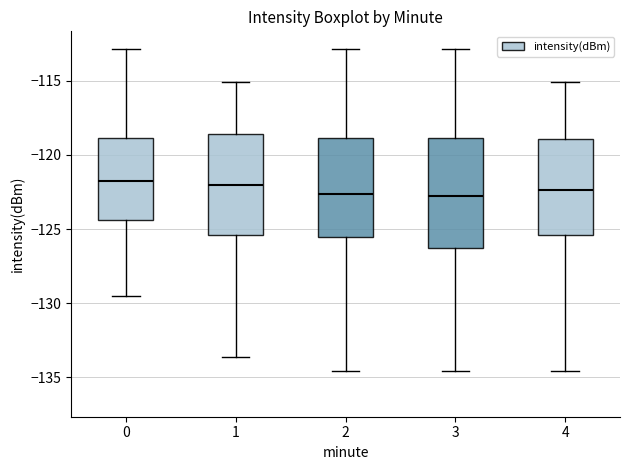

Reading left to right, transcribe this box plot: for each box, give where its median line is, the range the box spans, and where its two whiskers end, as read against the y-axis. The values are not printed on the chart, so give them approximately, as read against the axis.

0: median -122.0, box -124.5 to -119.0, whiskers -129.5 to -113.0
1: median -122.0, box -125.5 to -118.5, whiskers -133.5 to -115.0
2: median -122.5, box -125.5 to -119.0, whiskers -134.5 to -113.0
3: median -122.5, box -126.5 to -119.0, whiskers -134.5 to -113.0
4: median -122.5, box -125.5 to -119.0, whiskers -134.5 to -115.0